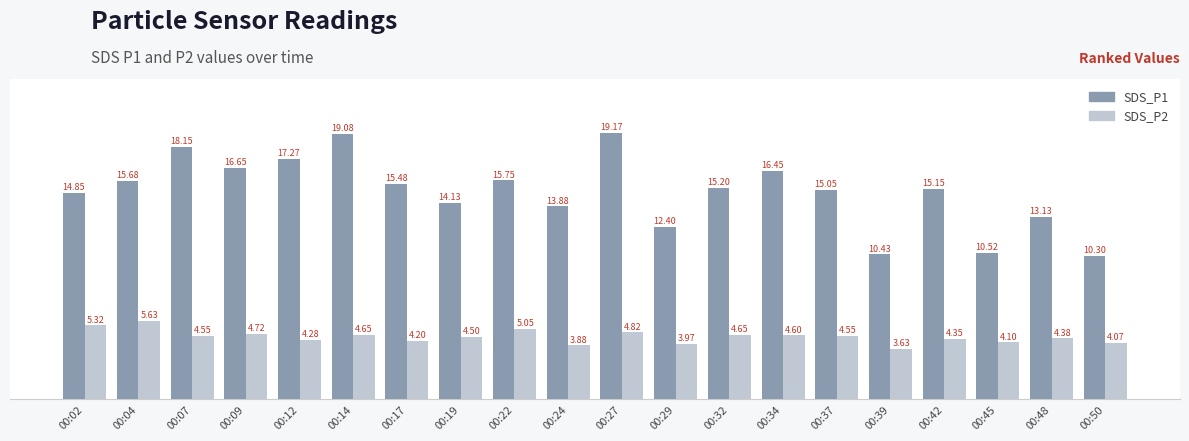

How many data points in SDS_P1 are less than 15?

8